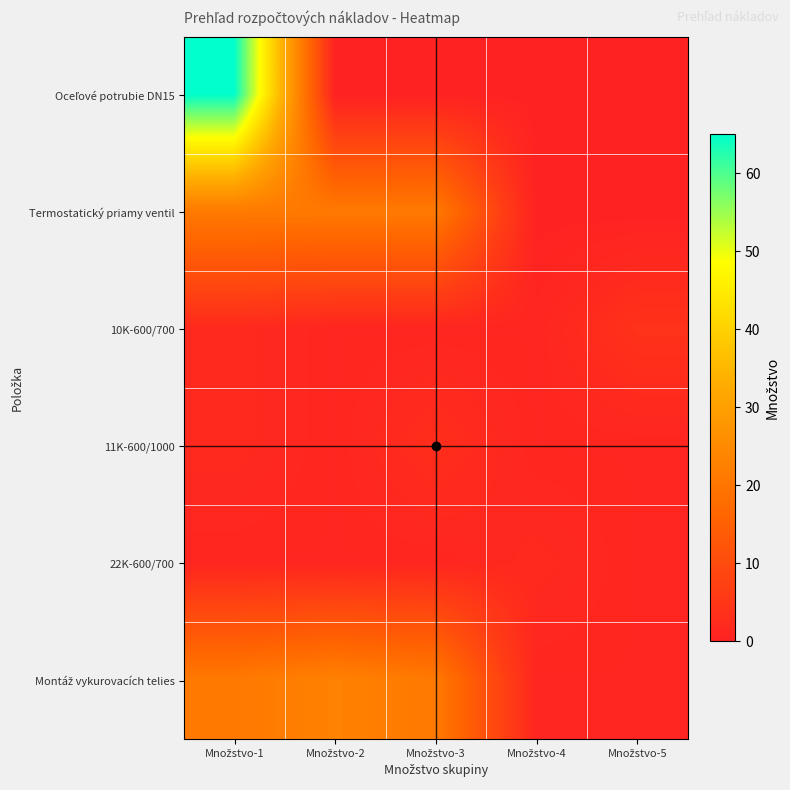

At how many categories does at least one series exceed 31?

1